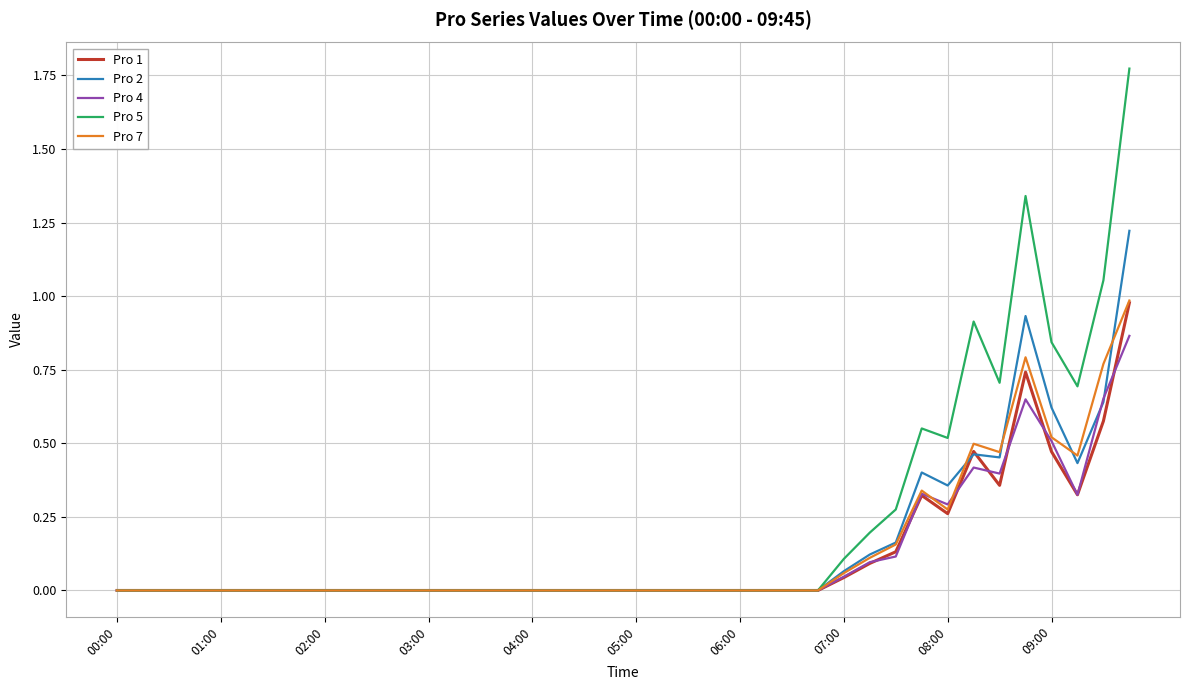

Which series has the widest spread of values?

Pro 5